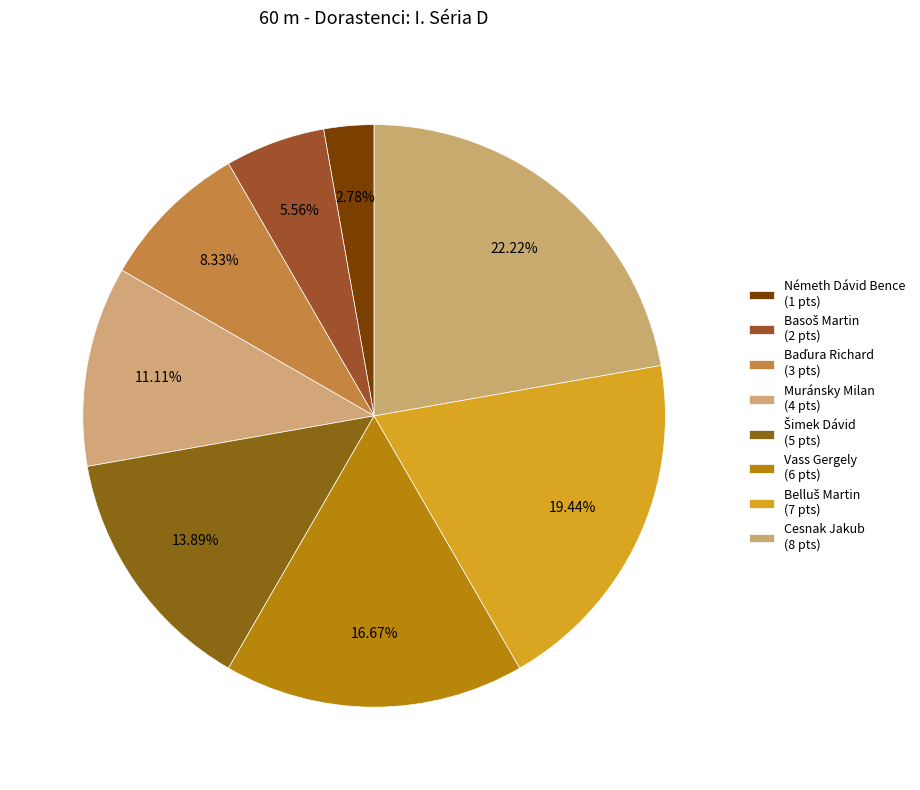

Count the number of slices in the pie.

8